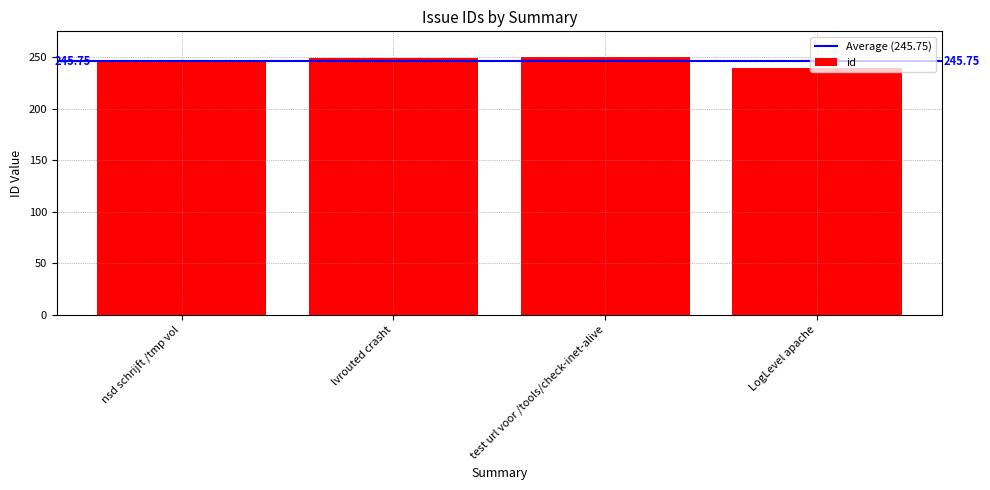

List the labels in order of value, smallest first.

LogLevel apache, nsd schrijft /tmp vol, lvrouted crasht, test url voor /tools/check-inet-alive